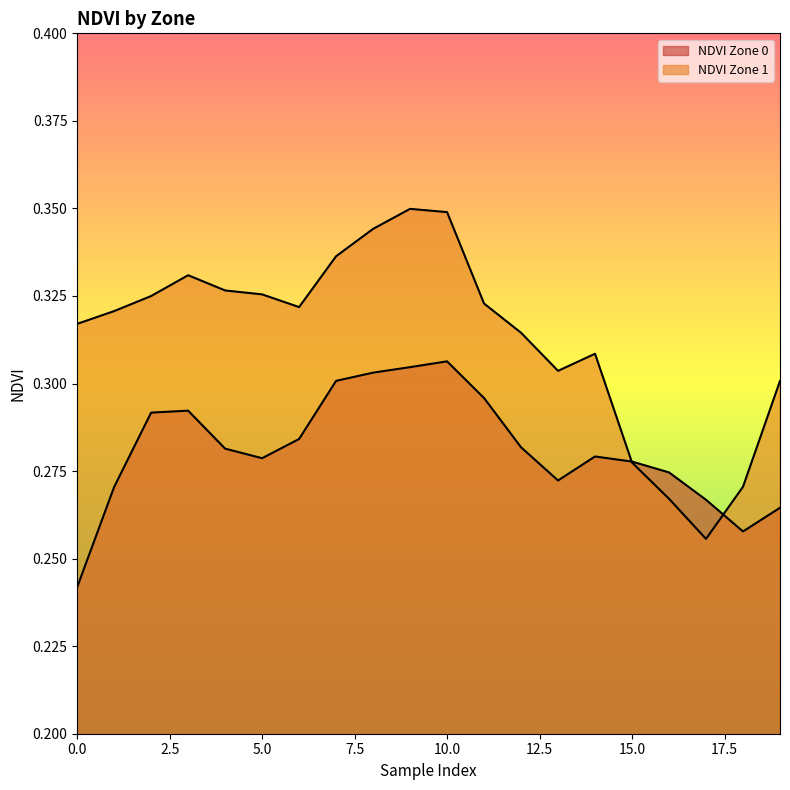

Between which two adjacent categories do NDVI Zone 0 and NDVI Zone 1 first intersect?

14 and 15